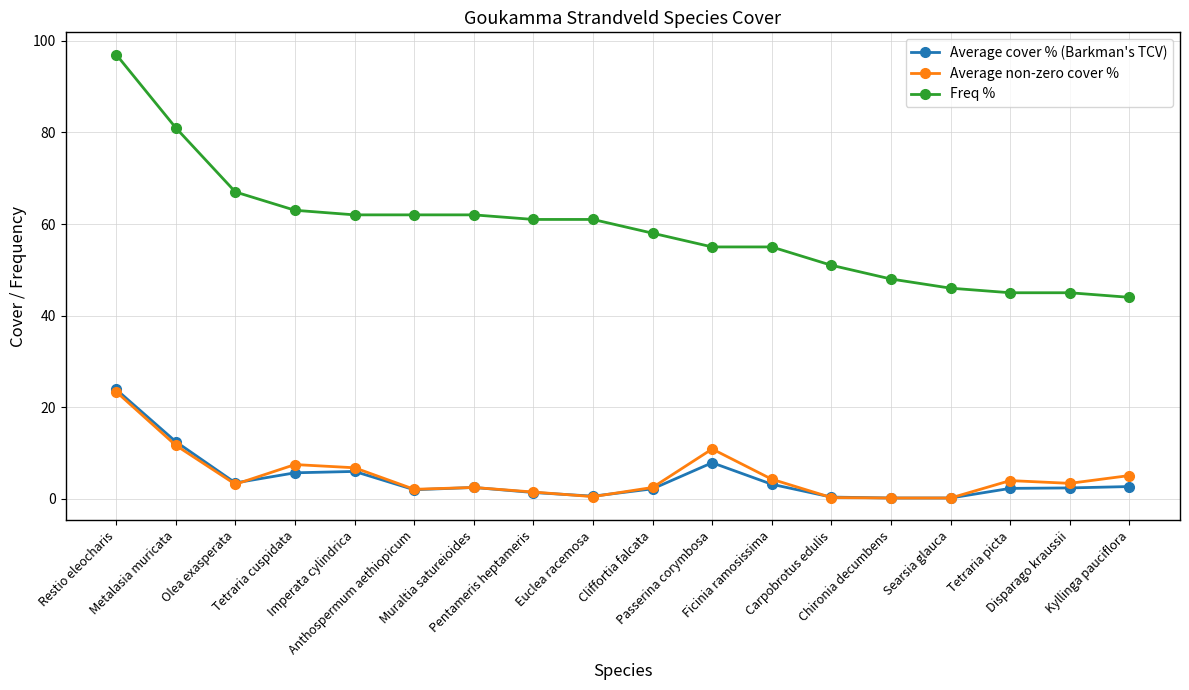

True or false: Average non-zero cover % and Freq % intersect in this chart.

False